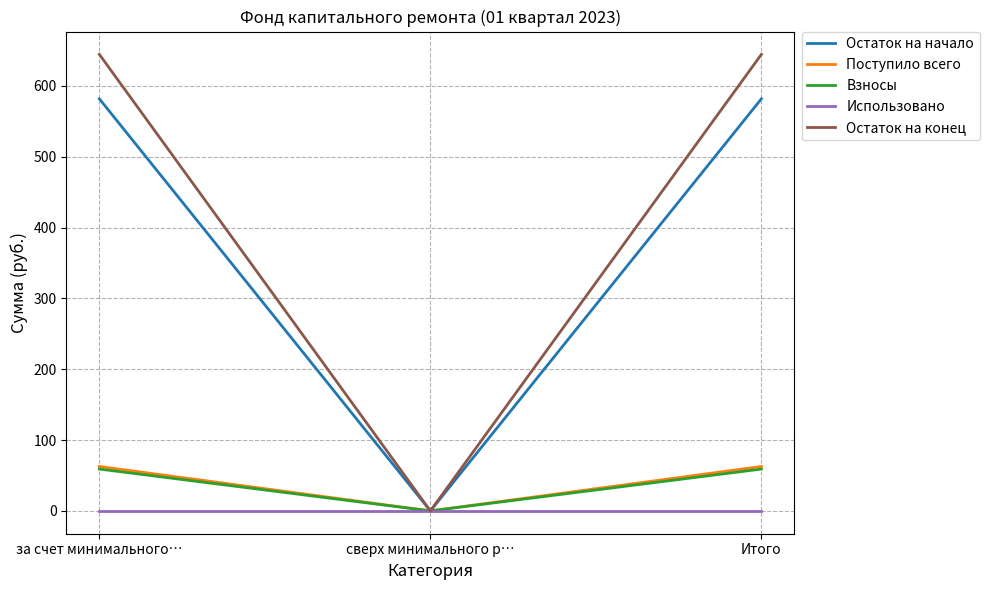

What is the difference between the highest and lowest values at за счет минимального…?

644.4